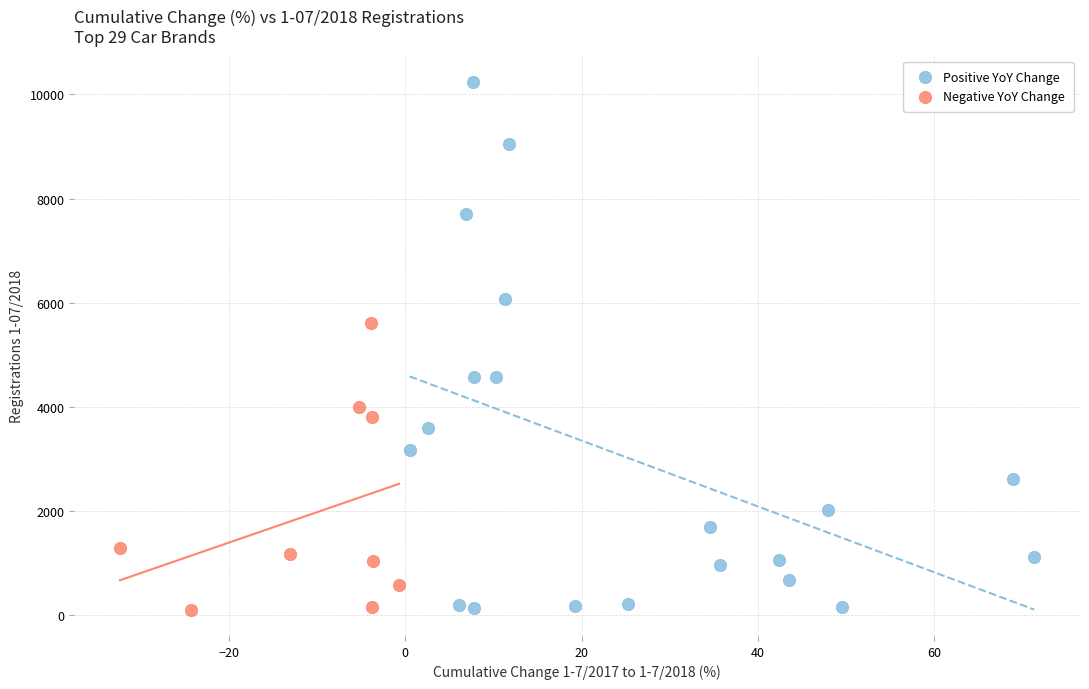

Which series has the widest spread of Y values?

Positive YoY Change